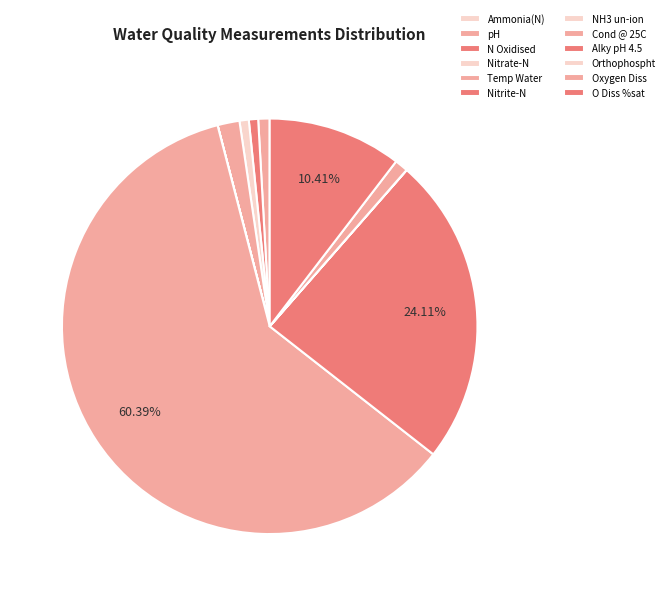

What percentage is NOT represented by Cond @ 25C?

39.6%